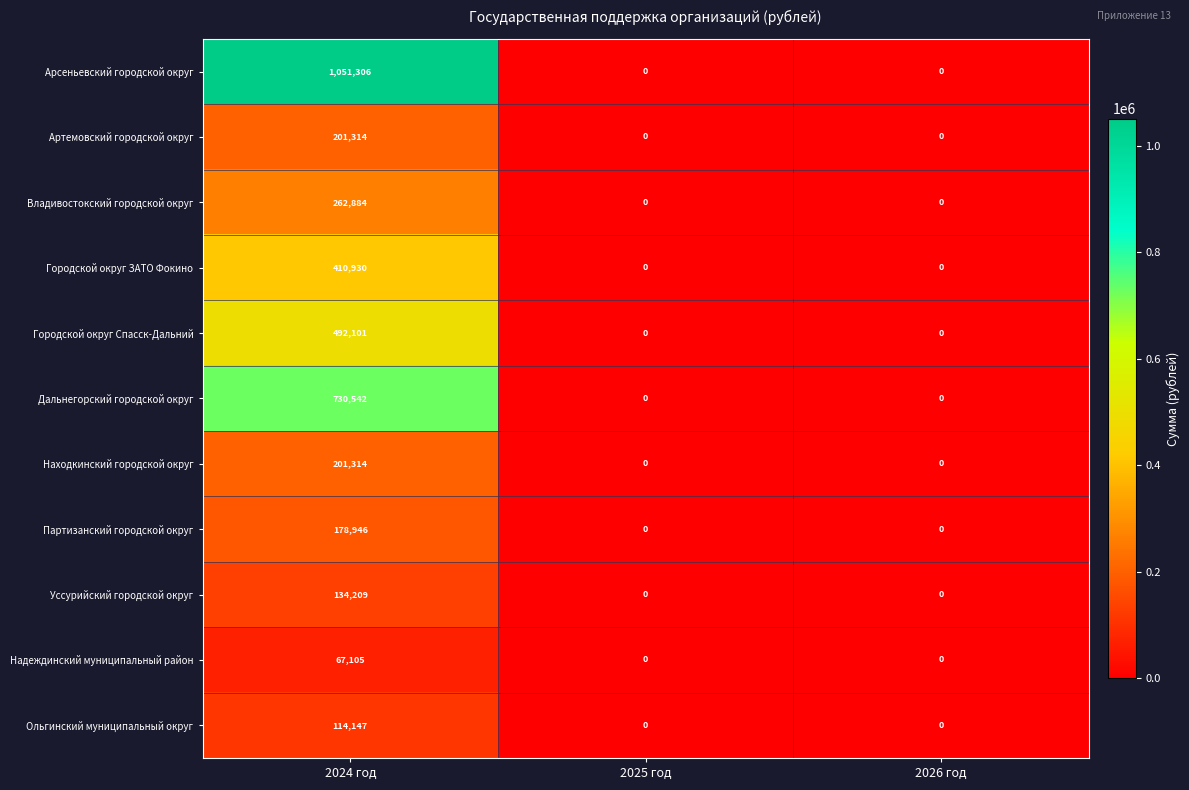

What is the maximum value shown in the chart?

1051306